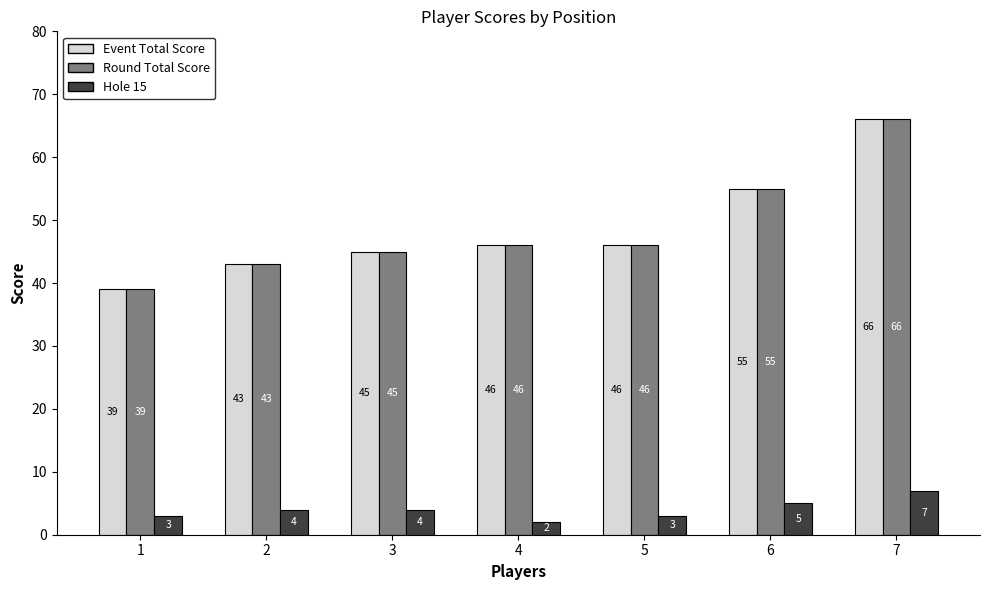

Does the chart contain any negative values?

No